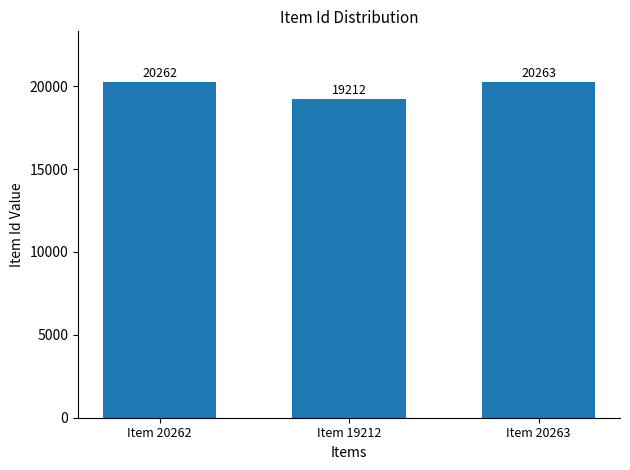

Reading right to left, what are all the values shown in this chart?

Item 20263=20263	Item 19212=19212	Item 20262=20262